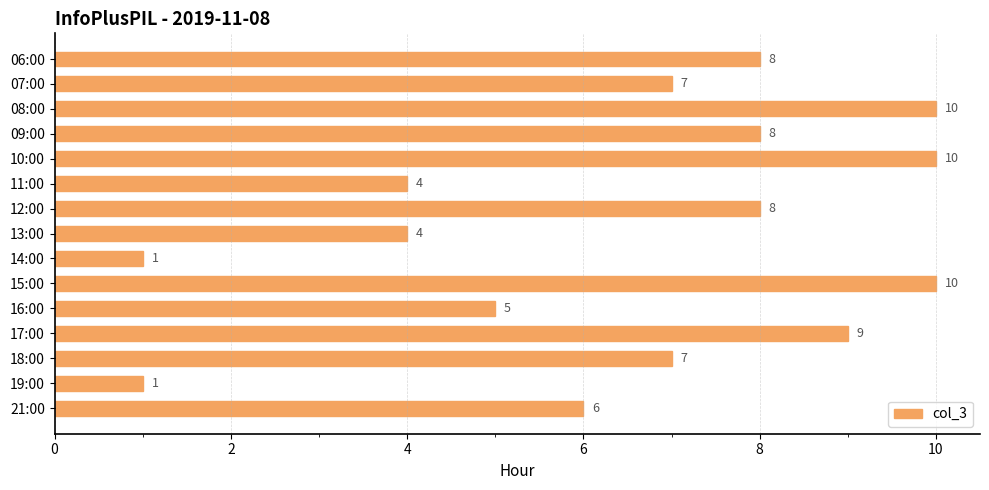

What is the change in value from 13:00 to 14:00?

-3